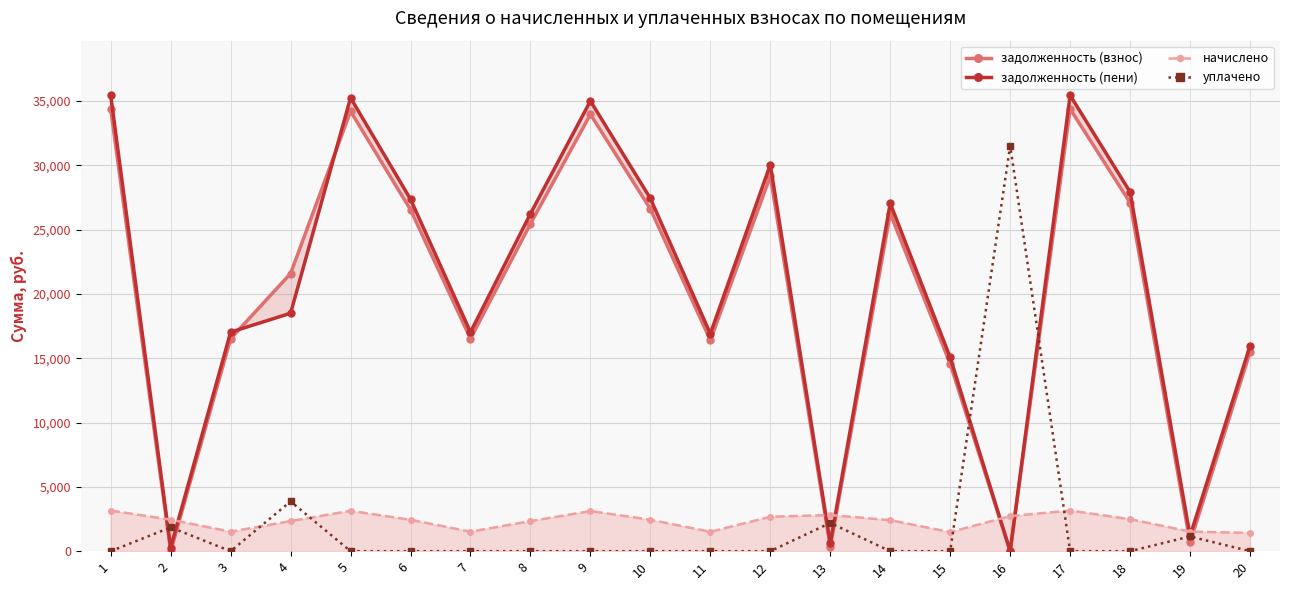

At which category is the sum across all series the highest?

1